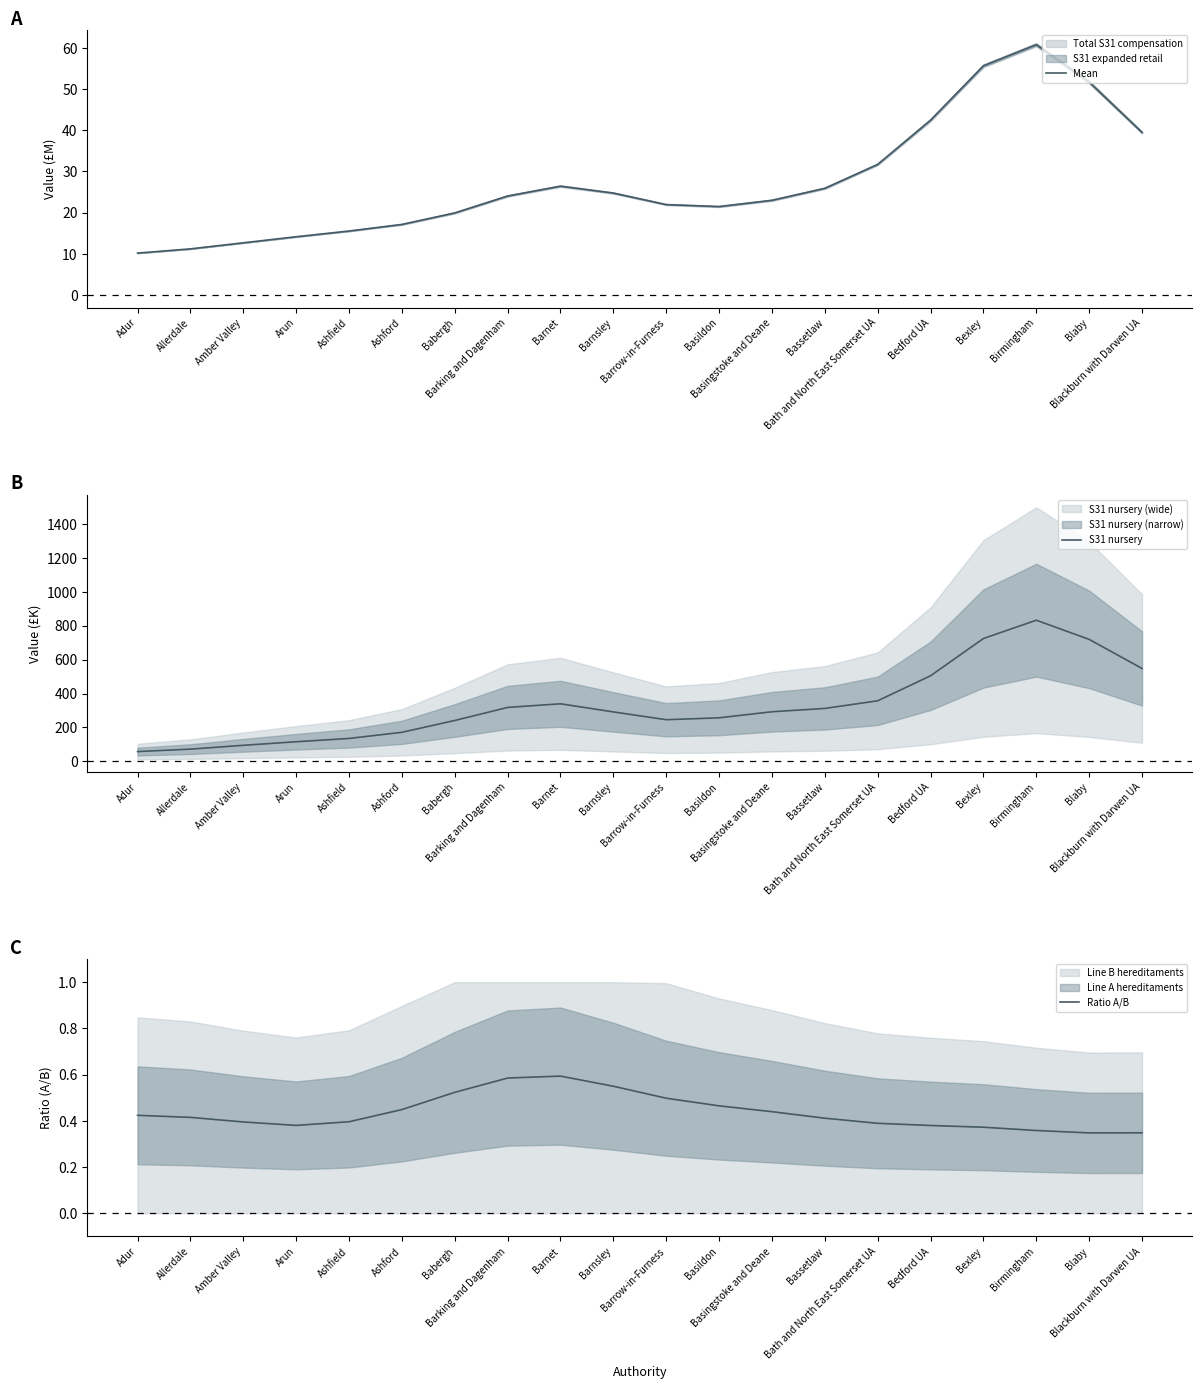

Which category has the lowest value in the Ratio A/B series?

Blaby